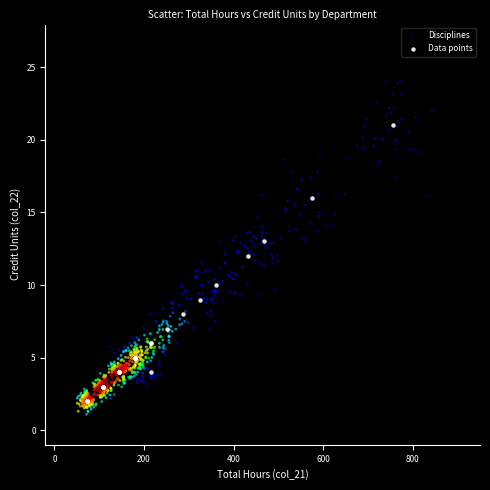

Which series has the largest Y range (max minus min)?

Disciplines